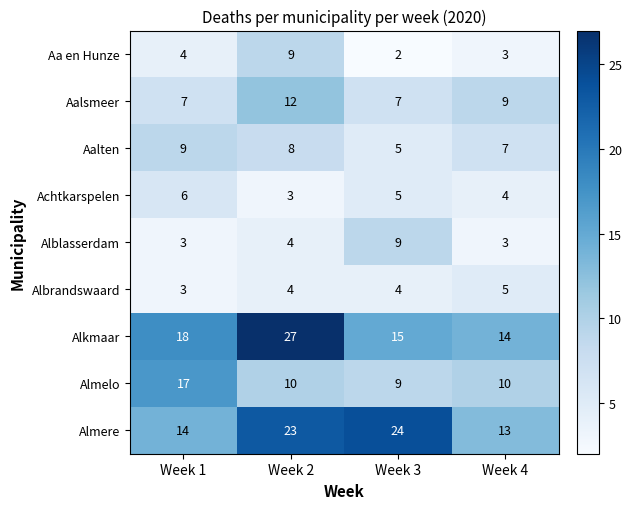

The value of Aa en Hunze at Week 3 is 1. True or false?

False